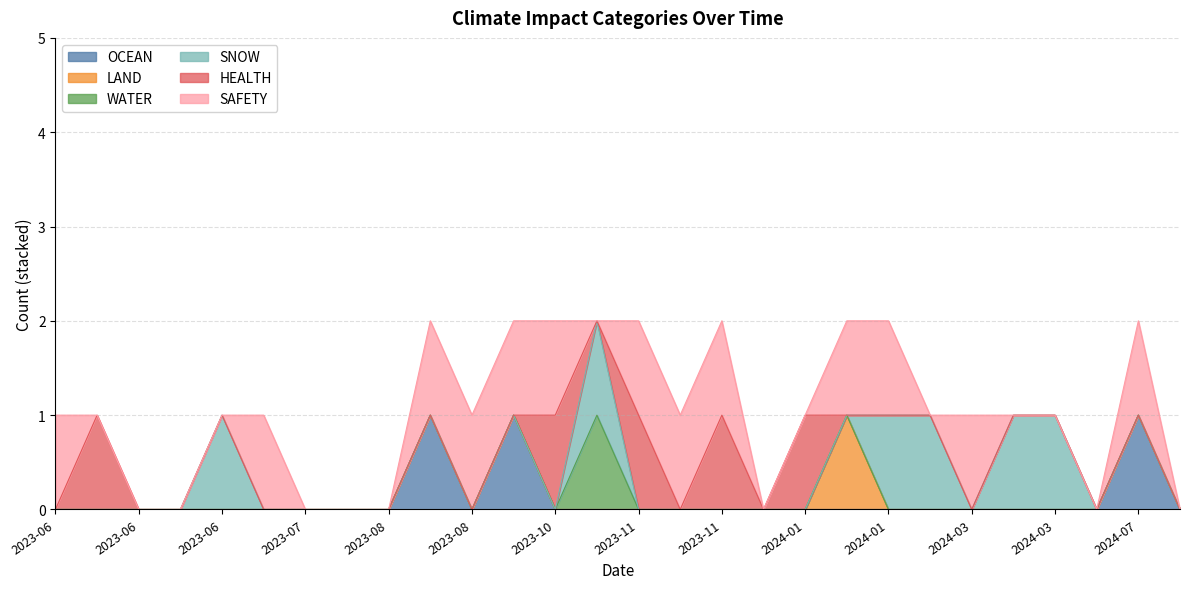

Reading left to right, extract all data points from this chart.

OCEAN: 2024-01-04=0	2024-03-13=0	2023-06-17=0	2023-08-08=0	2023-07-19=0	2024-07-08=0	2024-06-01=0	2023-11-03=0	2023-10-23=0	2024-07-01=1	2024-03-02=0	2023-11-23=0	2023-12-04=0	2023-07-19=0	2023-09-12=1	2023-11-03=0	2024-03-05=0	2023-11-01=0	2024-01-09=0	2023-06-23=0	2023-08-25=0	2023-08-10=0	2023-08-24=1	2023-06-15=0	2023-06-11=0	2023-06-21=0	2024-01-19=0	2024-02-16=0
LAND: 2024-01-04=0	2024-03-13=0	2023-06-17=0	2023-08-08=0	2023-07-19=0	2024-07-08=0	2024-06-01=0	2023-11-03=0	2023-10-23=0	2024-07-01=0	2024-03-02=0	2023-11-23=0	2023-12-04=0	2023-07-19=0	2023-09-12=0	2023-11-03=0	2024-03-05=0	2023-11-01=0	2024-01-09=1	2023-06-23=0	2023-08-25=0	2023-08-10=0	2023-08-24=0	2023-06-15=0	2023-06-11=0	2023-06-21=0	2024-01-19=0	2024-02-16=0
WATER: 2024-01-04=0	2024-03-13=0	2023-06-17=0	2023-08-08=0	2023-07-19=0	2024-07-08=0	2024-06-01=0	2023-11-03=0	2023-10-23=0	2024-07-01=0	2024-03-02=0	2023-11-23=0	2023-12-04=0	2023-07-19=0	2023-09-12=0	2023-11-03=0	2024-03-05=0	2023-11-01=1	2024-01-09=0	2023-06-23=0	2023-08-25=0	2023-08-10=0	2023-08-24=0	2023-06-15=0	2023-06-11=0	2023-06-21=0	2024-01-19=0	2024-02-16=0
SNOW: 2024-01-04=0	2024-03-13=1	2023-06-17=0	2023-08-08=0	2023-07-19=0	2024-07-08=0	2024-06-01=0	2023-11-03=0	2023-10-23=0	2024-07-01=0	2024-03-02=0	2023-11-23=0	2023-12-04=0	2023-07-19=0	2023-09-12=0	2023-11-03=0	2024-03-05=1	2023-11-01=1	2024-01-09=0	2023-06-23=1	2023-08-25=0	2023-08-10=0	2023-08-24=0	2023-06-15=0	2023-06-11=0	2023-06-21=0	2024-01-19=1	2024-02-16=1
HEALTH: 2024-01-04=1	2024-03-13=0	2023-06-17=0	2023-08-08=0	2023-07-19=0	2024-07-08=0	2024-06-01=0	2023-11-03=1	2023-10-23=1	2024-07-01=0	2024-03-02=0	2023-11-23=1	2023-12-04=0	2023-07-19=0	2023-09-12=0	2023-11-03=0	2024-03-05=0	2023-11-01=0	2024-01-09=0	2023-06-23=0	2023-08-25=0	2023-08-10=0	2023-08-24=0	2023-06-15=1	2023-06-11=0	2023-06-21=0	2024-01-19=0	2024-02-16=0
SAFETY: 2024-01-04=0	2024-03-13=0	2023-06-17=0	2023-08-08=0	2023-07-19=0	2024-07-08=0	2024-06-01=0	2023-11-03=1	2023-10-23=1	2024-07-01=1	2024-03-02=1	2023-11-23=1	2023-12-04=0	2023-07-19=1	2023-09-12=1	2023-11-03=1	2024-03-05=0	2023-11-01=0	2024-01-09=1	2023-06-23=0	2023-08-25=1	2023-08-10=0	2023-08-24=1	2023-06-15=0	2023-06-11=1	2023-06-21=0	2024-01-19=1	2024-02-16=0